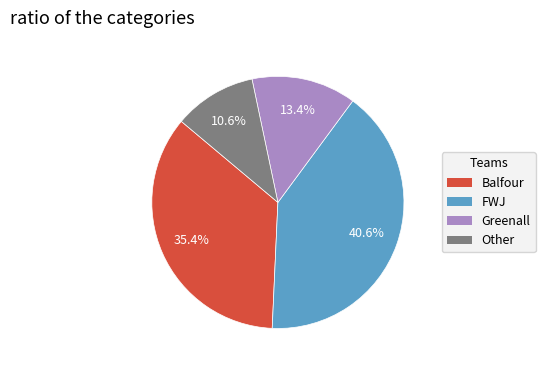

Is there a majority slice in this chart?

No